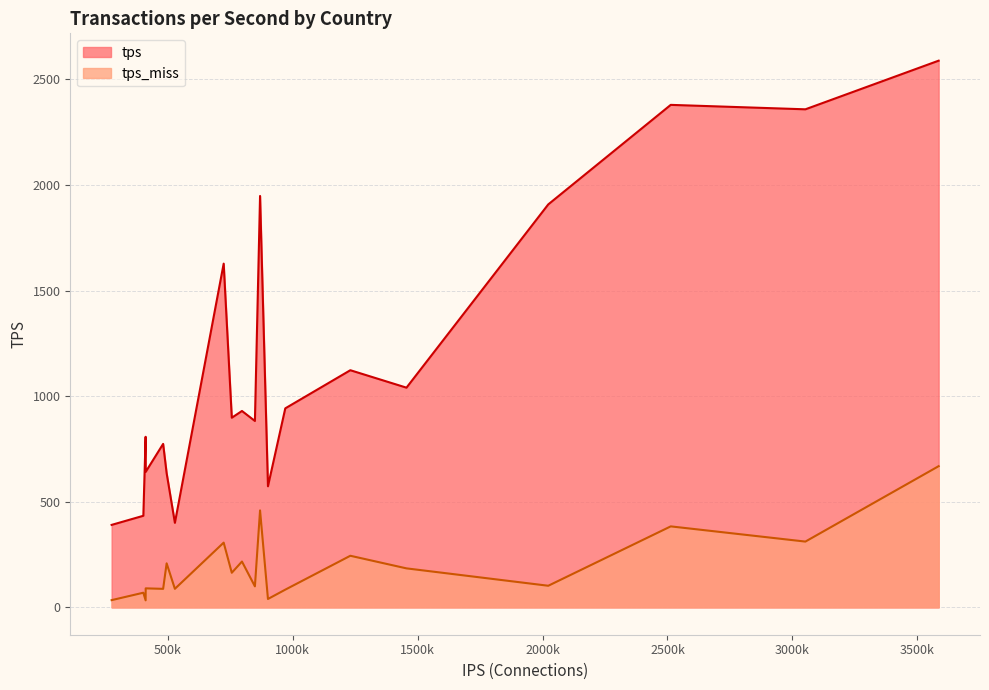

What is the minimum value for tps?

390.6